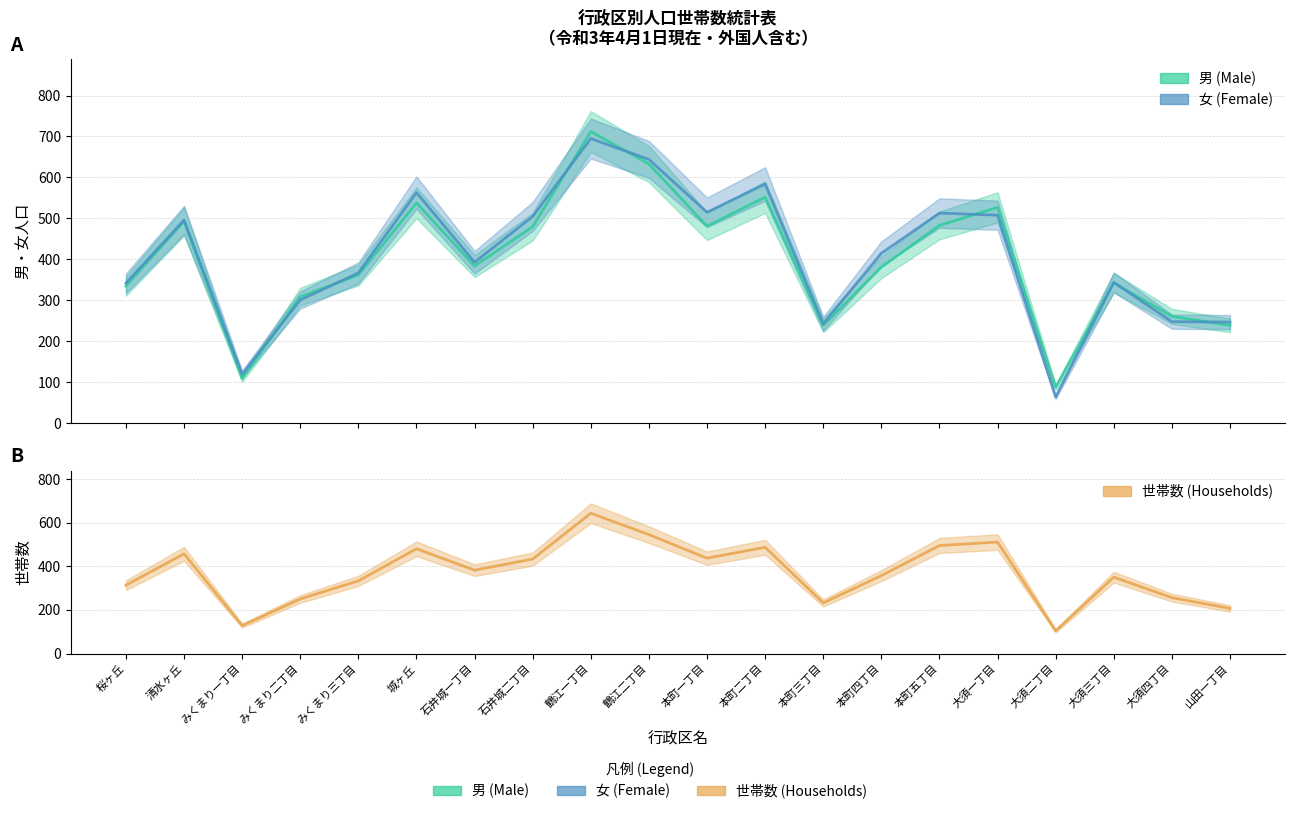

What are all the series names shown in the legend?

男 (Male), 女 (Female), 世帯数 (Households)